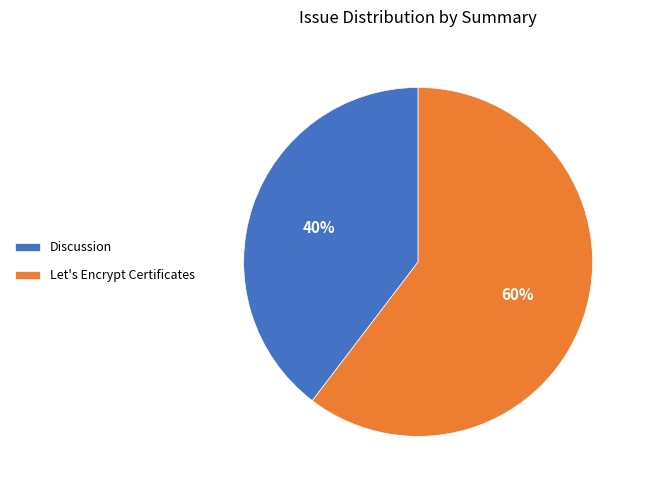

Is it true that Discussion is 40% of the pie?

True